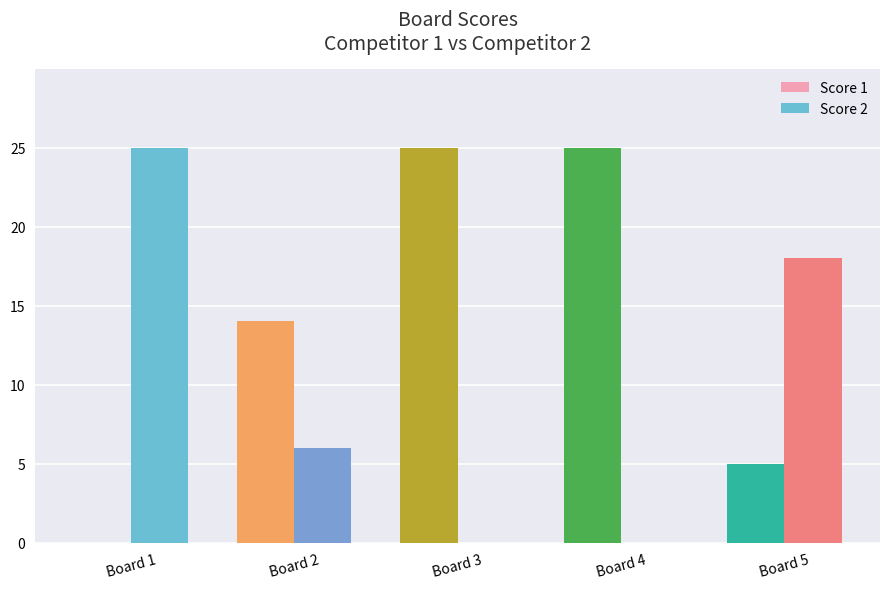

How many values in Score 1 are above zero?

4